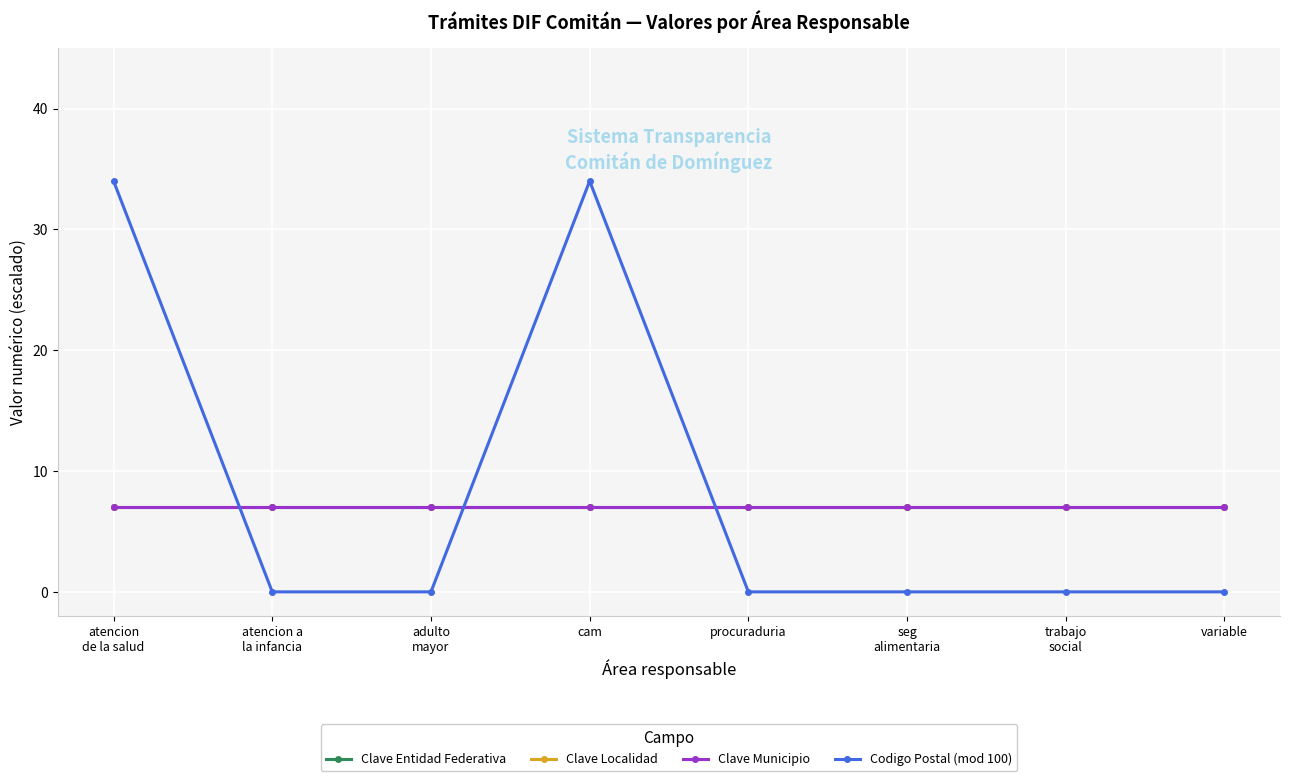

Reading left to right, extract all data points from this chart.

Clave Entidad Federativa: atencion
de la salud=7.0	atencion a
la infancia=7.0	adulto
mayor=7.0	cam=7.0	procuraduria=7.0	seg
alimentaria=7.0	trabajo
social=7.0	variable=7.0
Clave Localidad: atencion
de la salud=7.0	atencion a
la infancia=7.0	adulto
mayor=7.0	cam=7.0	procuraduria=7.0	seg
alimentaria=7.0	trabajo
social=7.0	variable=7.0
Clave Municipio: atencion
de la salud=7.0	atencion a
la infancia=7.0	adulto
mayor=7.0	cam=7.0	procuraduria=7.0	seg
alimentaria=7.0	trabajo
social=7.0	variable=7.0
Codigo Postal (mod 100): atencion
de la salud=34.0	atencion a
la infancia=0.0	adulto
mayor=0.0	cam=34.0	procuraduria=0.0	seg
alimentaria=0.0	trabajo
social=0.0	variable=0.0